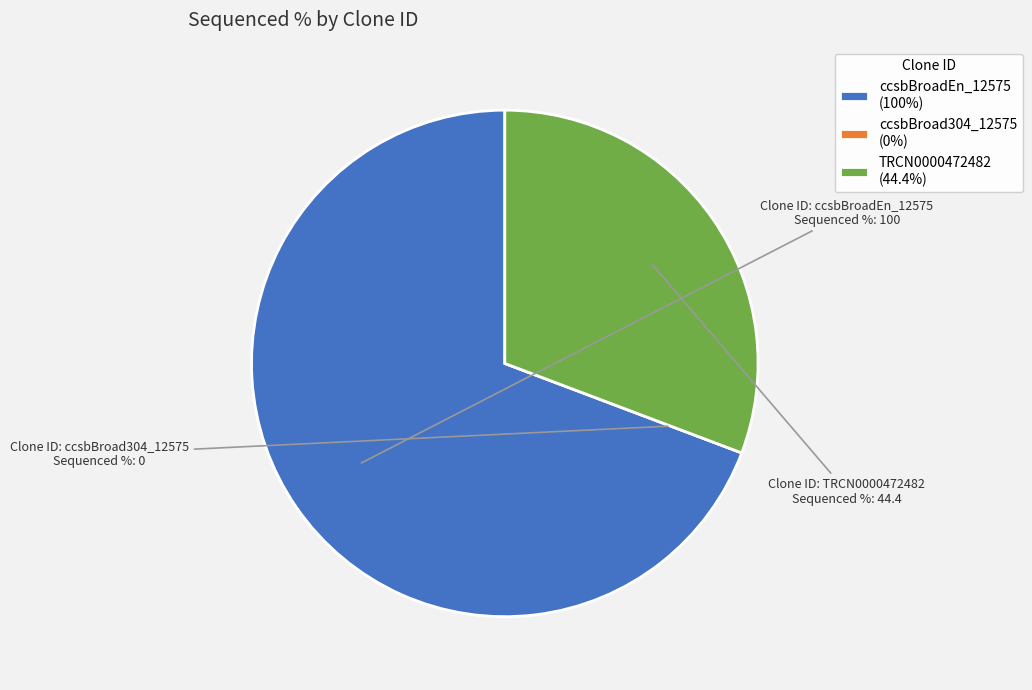

Is the sum of TRCN0000472482 (44.4%) and ccsbBroadEn_12575 (100%) greater than half?

Yes